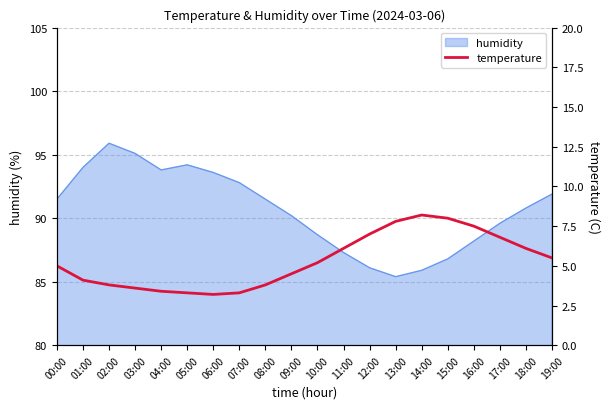

What is the change in value from 04:00 to 08:00?

+0.4